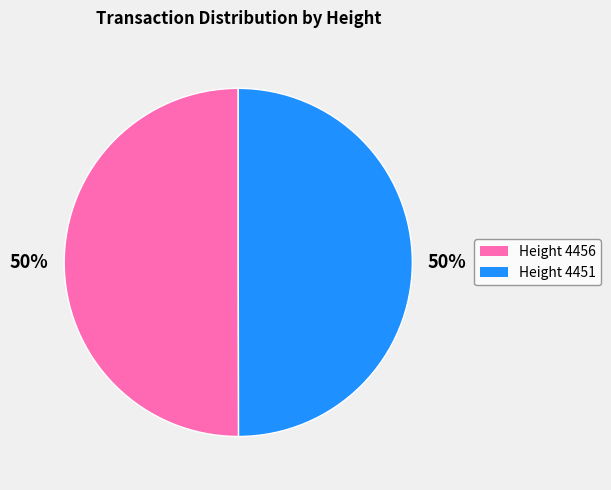

To the nearest percent, what is the average slice percentage?

50%